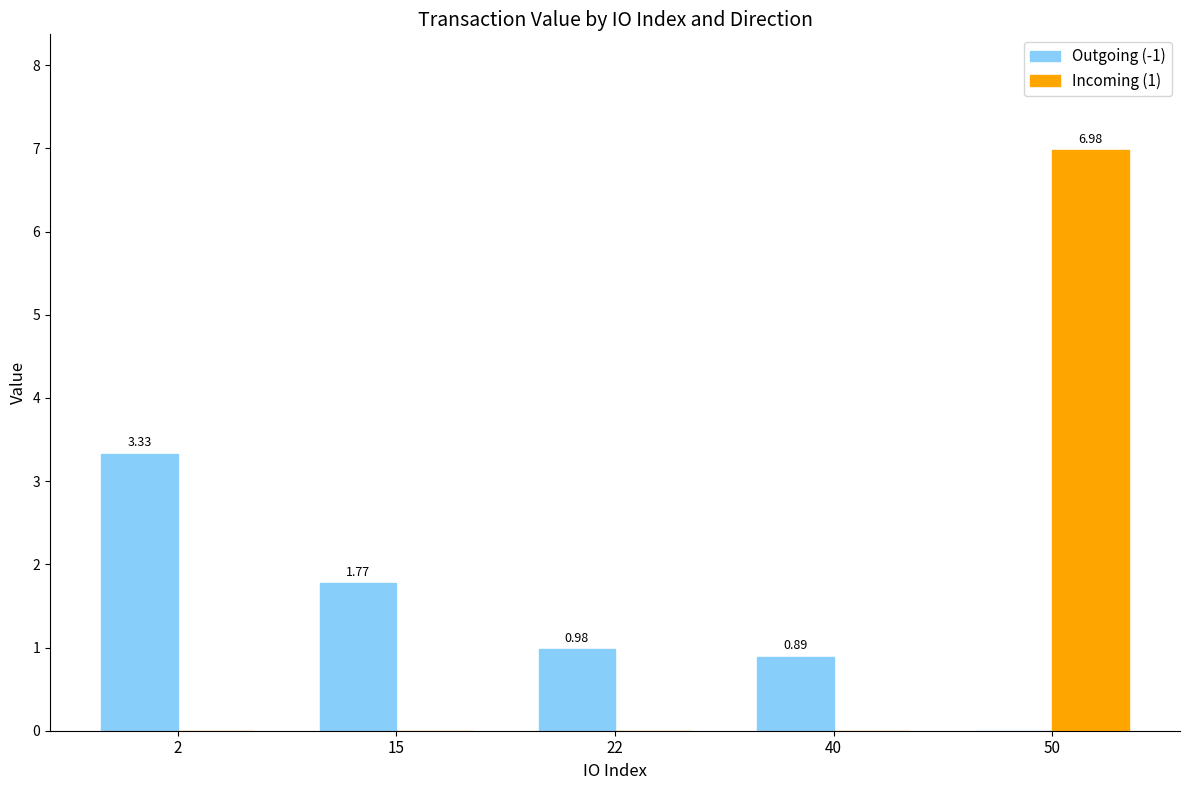

Are the bars grouped side by side (vs. stacked)?

Yes